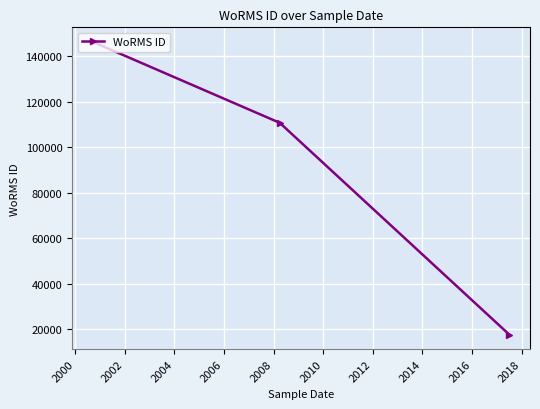

What is the value of the 3rd point from the left?

17657